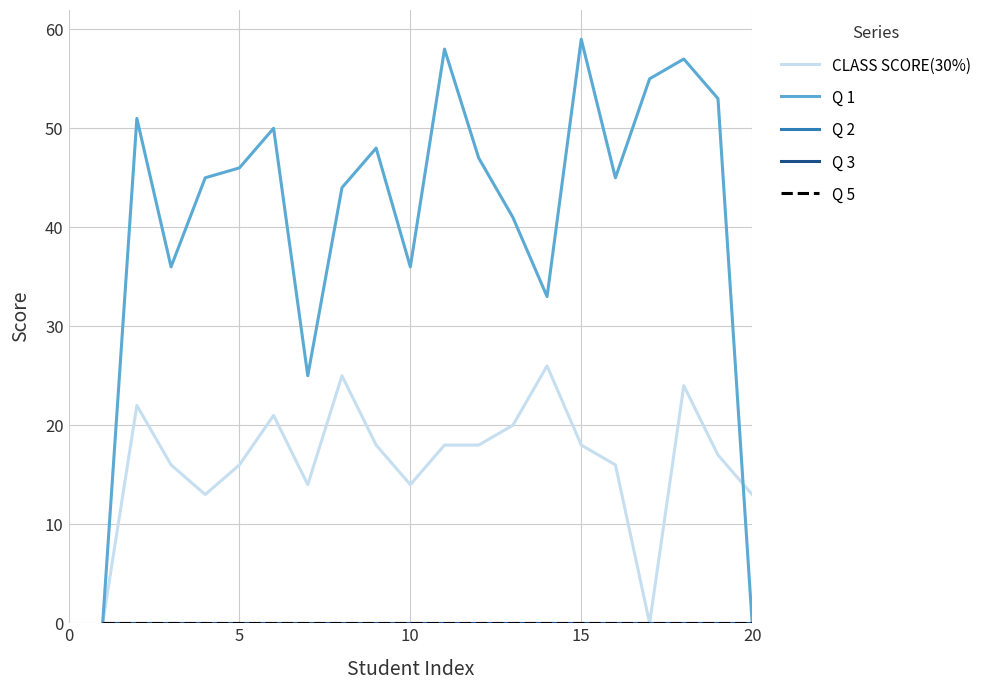

In Q 1, how many points are lower than both neighbors (excluding endpoints)?

5